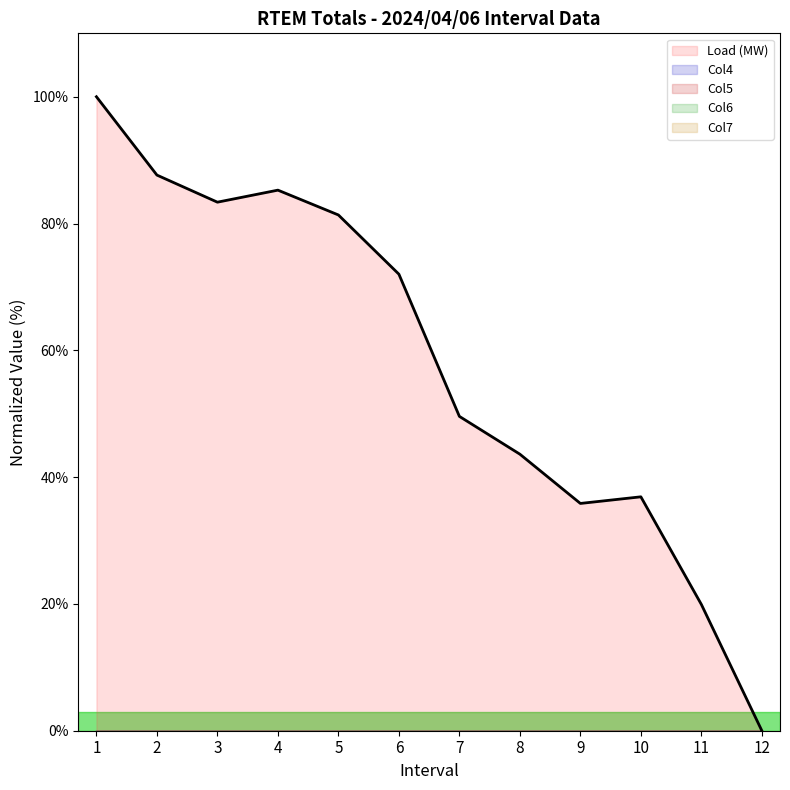

At which label is Load (MW) closest to 50?

7